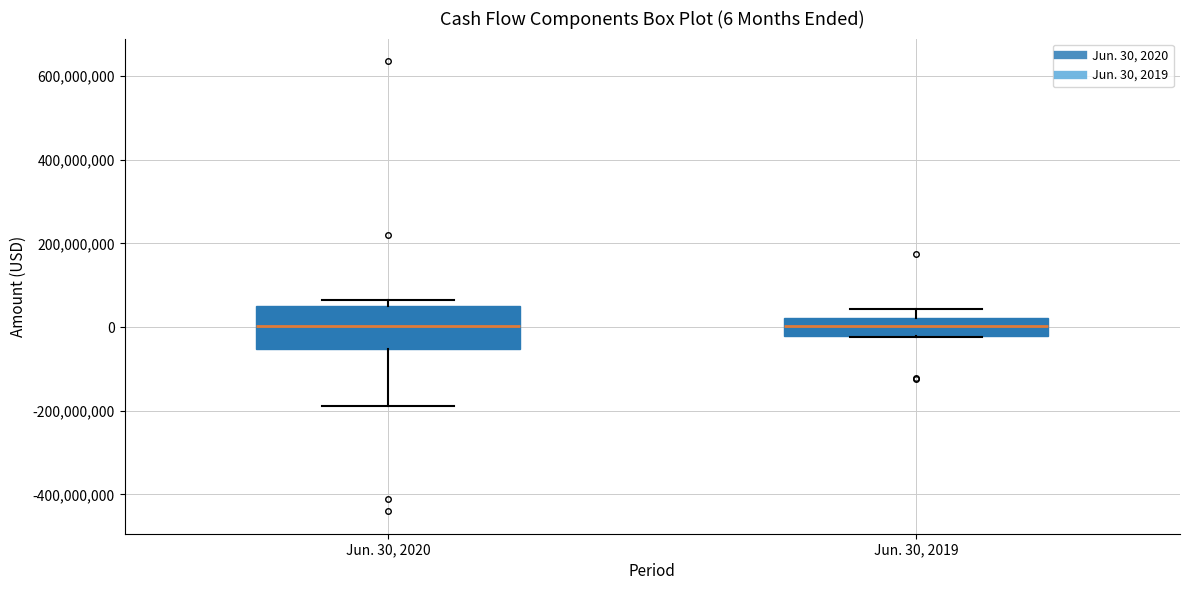

Comparing the boxes themselves (not the whiskers), which one is the tallest?

Jun. 30, 2020